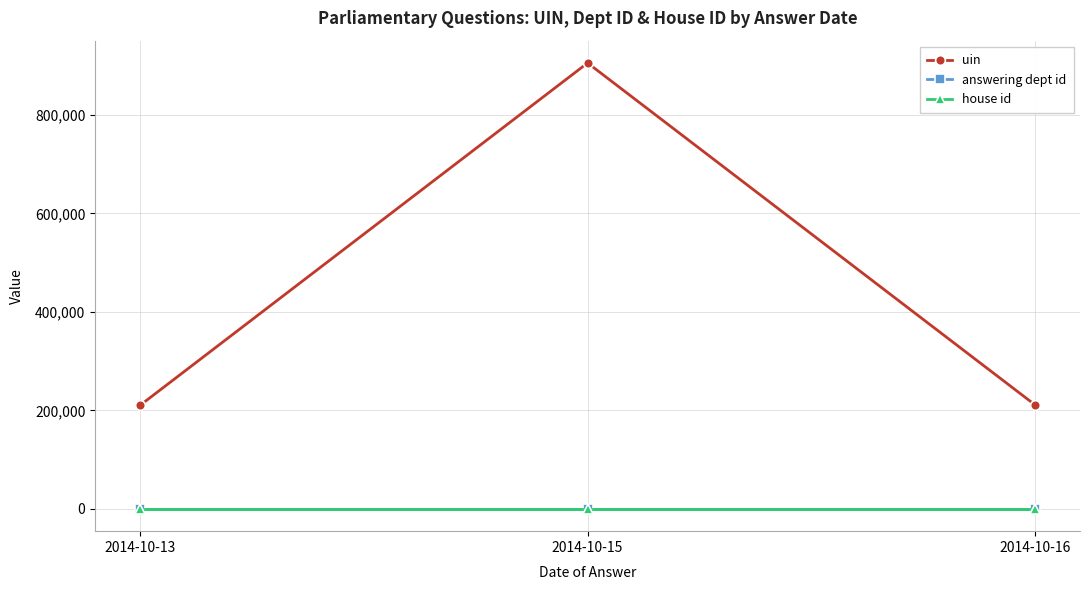

Between 2014-10-13 and 2014-10-15, which series saw the biggest shift?

uin